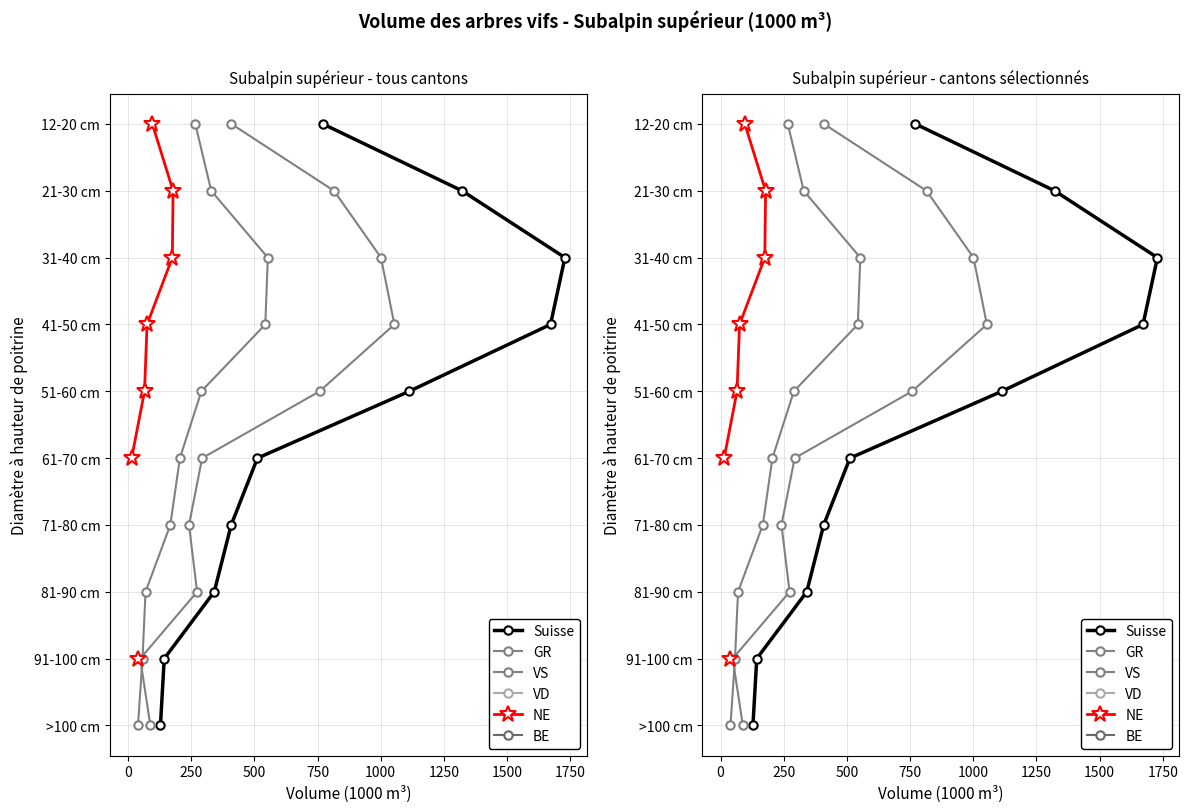

What is the difference between the second highest and second lowest values in the BE series?

7